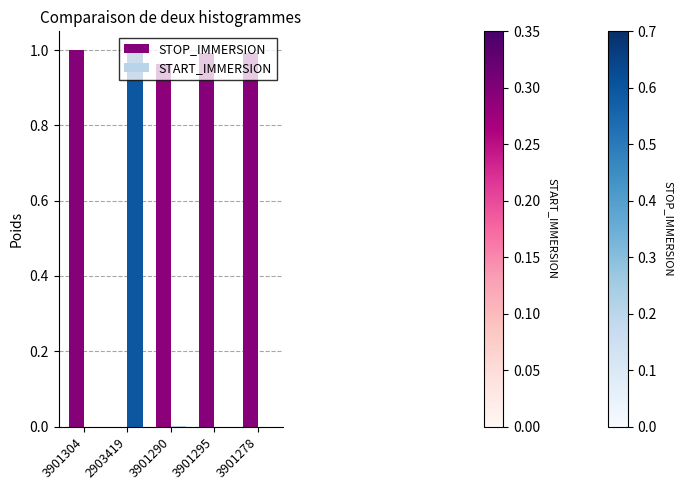

The START_IMMERSION series shows -0.4 at 3901295. True or false?

False